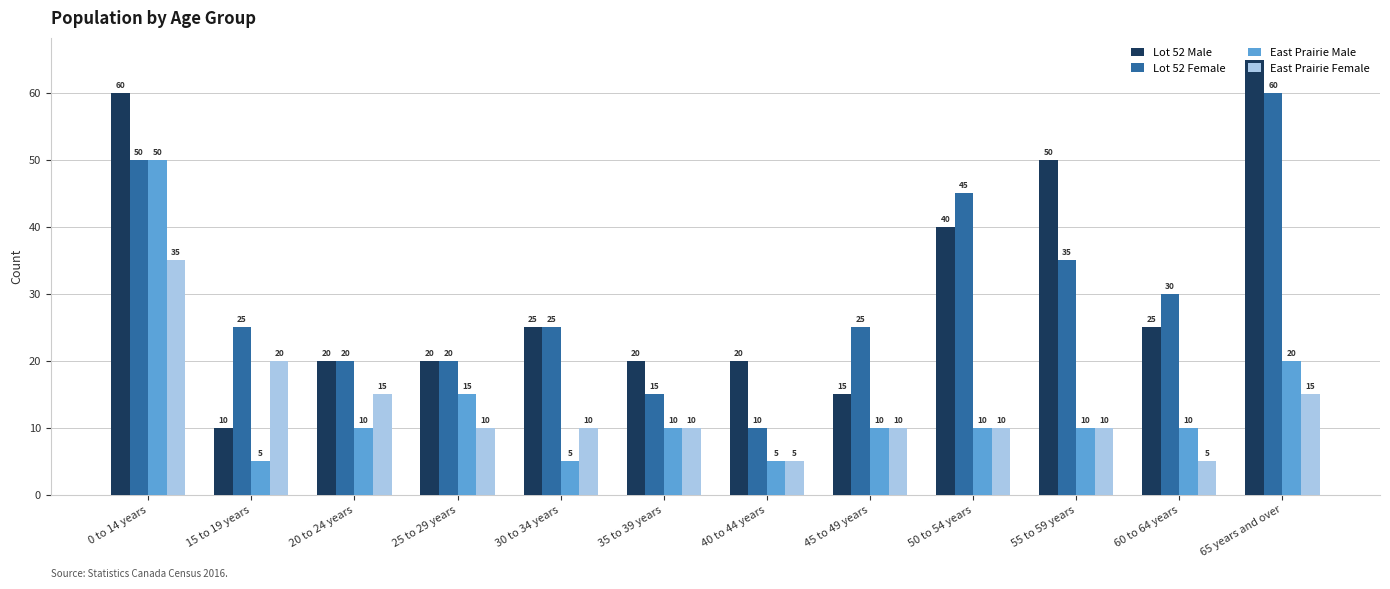

Reading right to left, transcribe all the data shown in this chart.

Lot 52 Male: 65 years and over=65	60 to 64 years=25	55 to 59 years=50	50 to 54 years=40	45 to 49 years=15	40 to 44 years=20	35 to 39 years=20	30 to 34 years=25	25 to 29 years=20	20 to 24 years=20	15 to 19 years=10	0 to 14 years=60
Lot 52 Female: 65 years and over=60	60 to 64 years=30	55 to 59 years=35	50 to 54 years=45	45 to 49 years=25	40 to 44 years=10	35 to 39 years=15	30 to 34 years=25	25 to 29 years=20	20 to 24 years=20	15 to 19 years=25	0 to 14 years=50
East Prairie Male: 65 years and over=20	60 to 64 years=10	55 to 59 years=10	50 to 54 years=10	45 to 49 years=10	40 to 44 years=5	35 to 39 years=10	30 to 34 years=5	25 to 29 years=15	20 to 24 years=10	15 to 19 years=5	0 to 14 years=50
East Prairie Female: 65 years and over=15	60 to 64 years=5	55 to 59 years=10	50 to 54 years=10	45 to 49 years=10	40 to 44 years=5	35 to 39 years=10	30 to 34 years=10	25 to 29 years=10	20 to 24 years=15	15 to 19 years=20	0 to 14 years=35